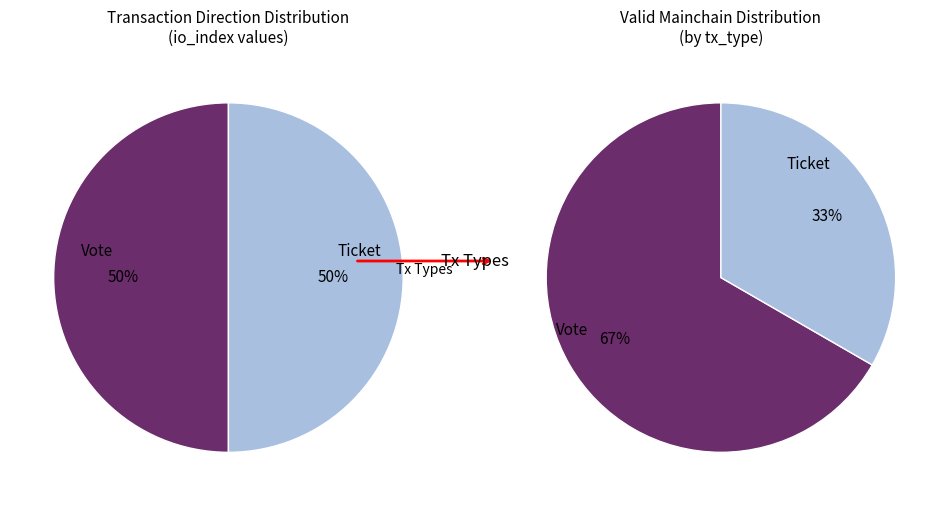

True or false: Ticket accounts for 10% of the total.

False